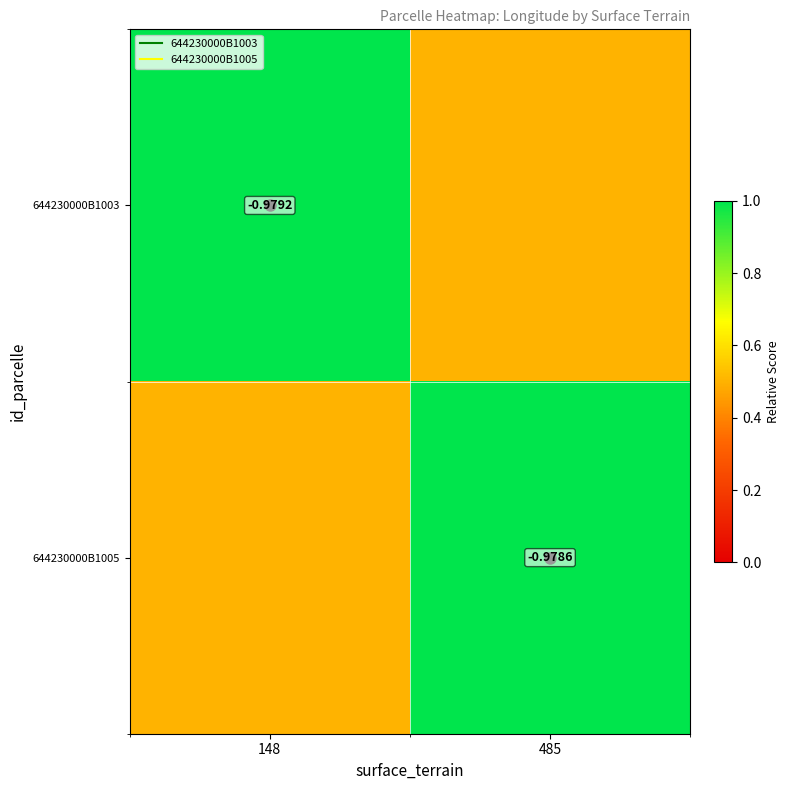

List the series in order of their peak value, lowest first.

644230000B1003, 644230000B1005